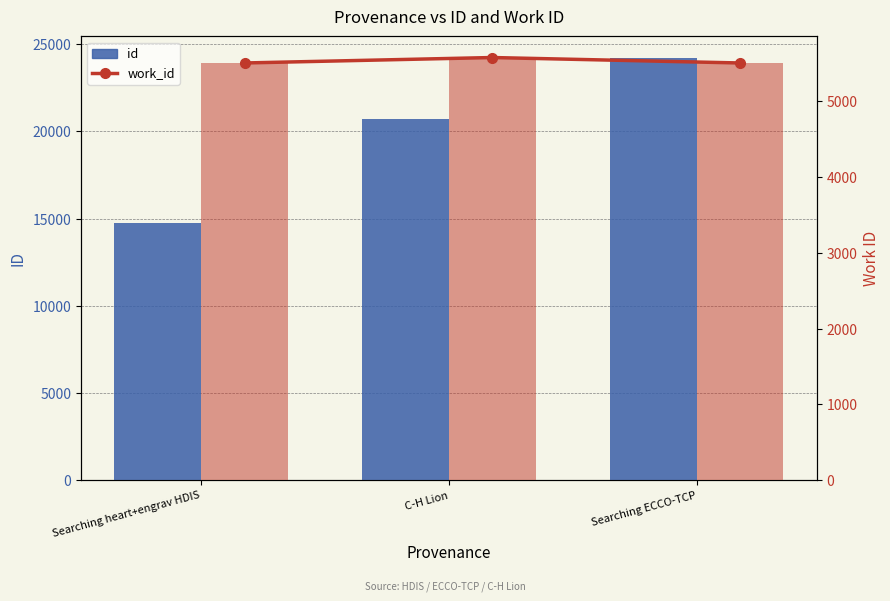

Reading left to right, transcribe all the data shown in this chart.

id: 14742	20742	24242
work_id: 5507	5579	5507
work_id (bar): 5507	5579	5507